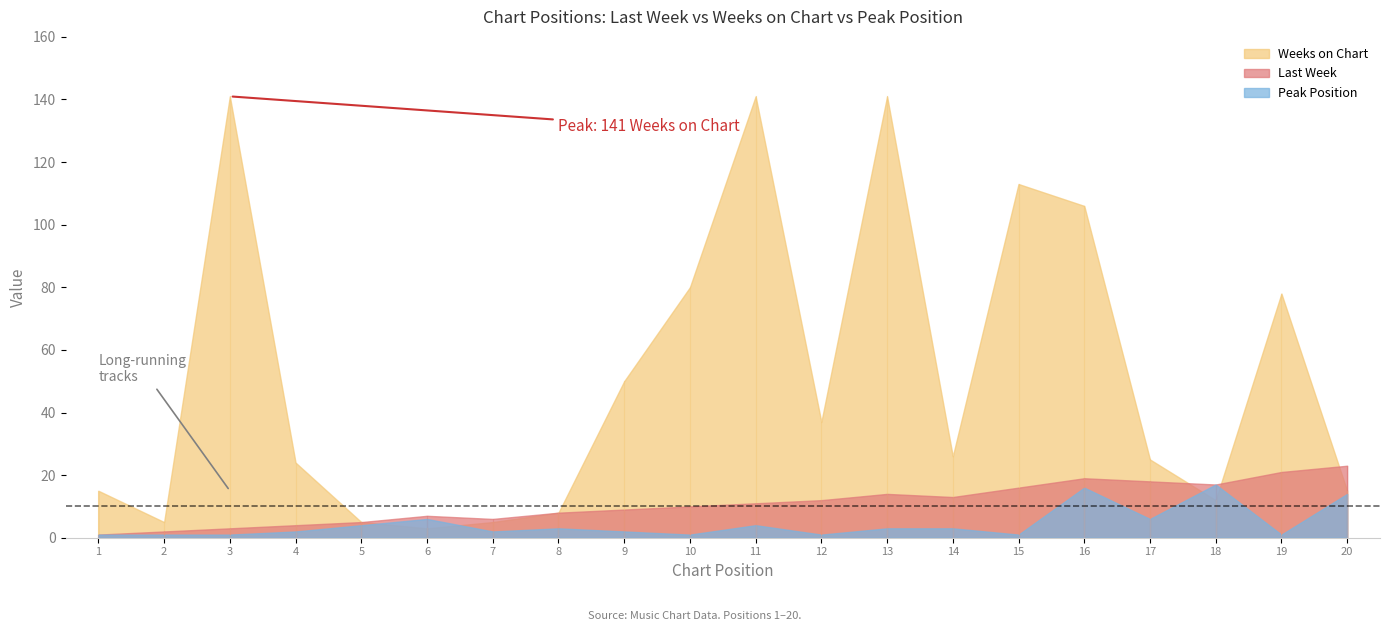

How many values in the Weeks on Chart series are below 26?

10